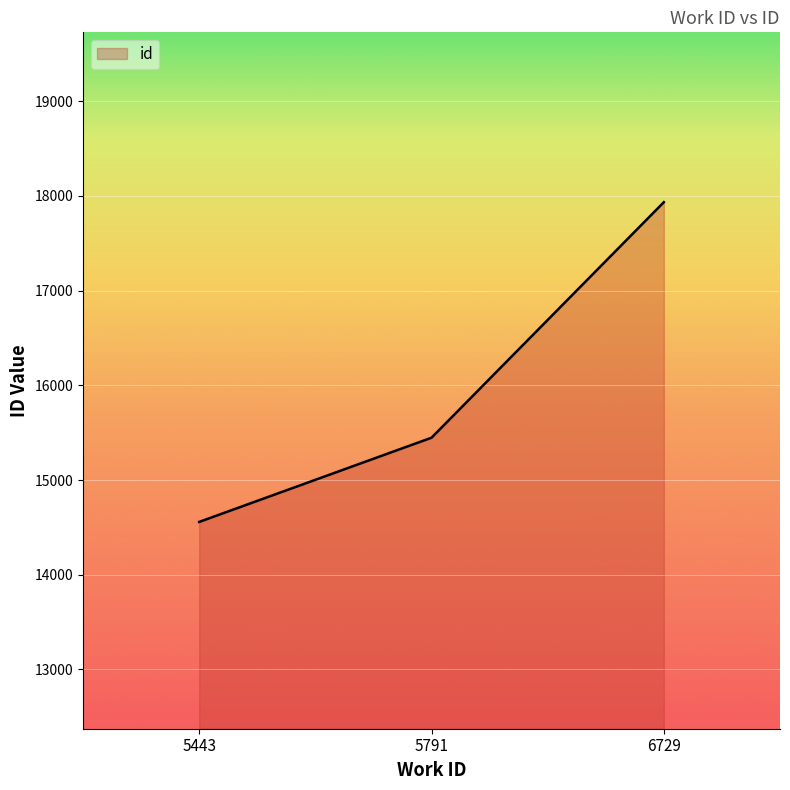

What is the change in value from 5443 to 6729?

+3376